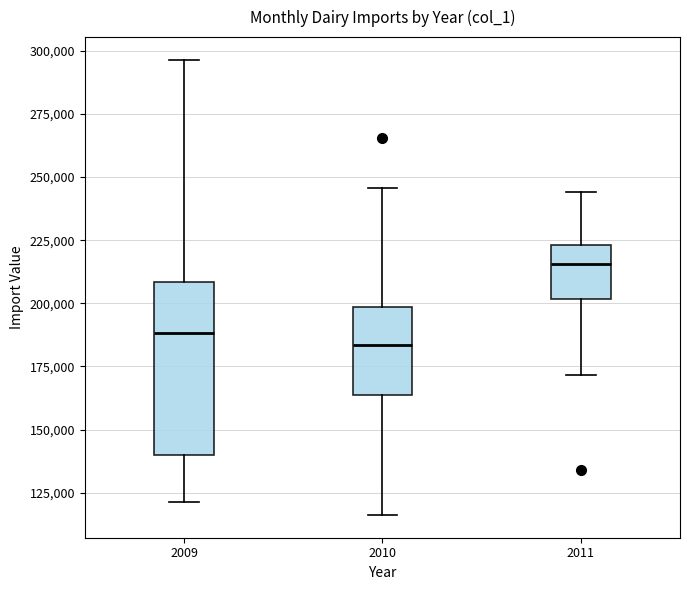

Which box has the lowest median line?

2010